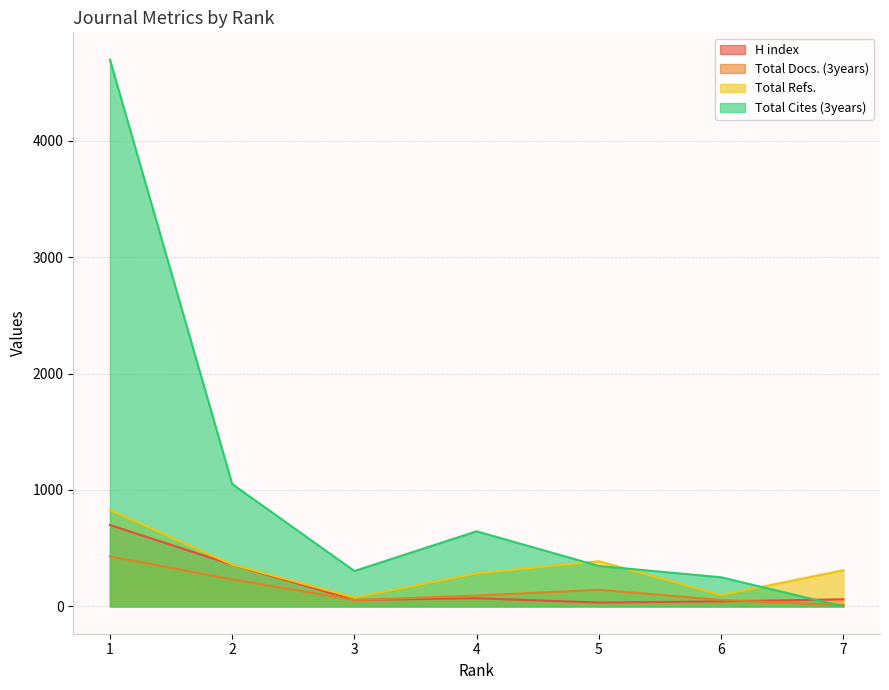

How many interior local valleys does the Total Cites (3years) series have?

1